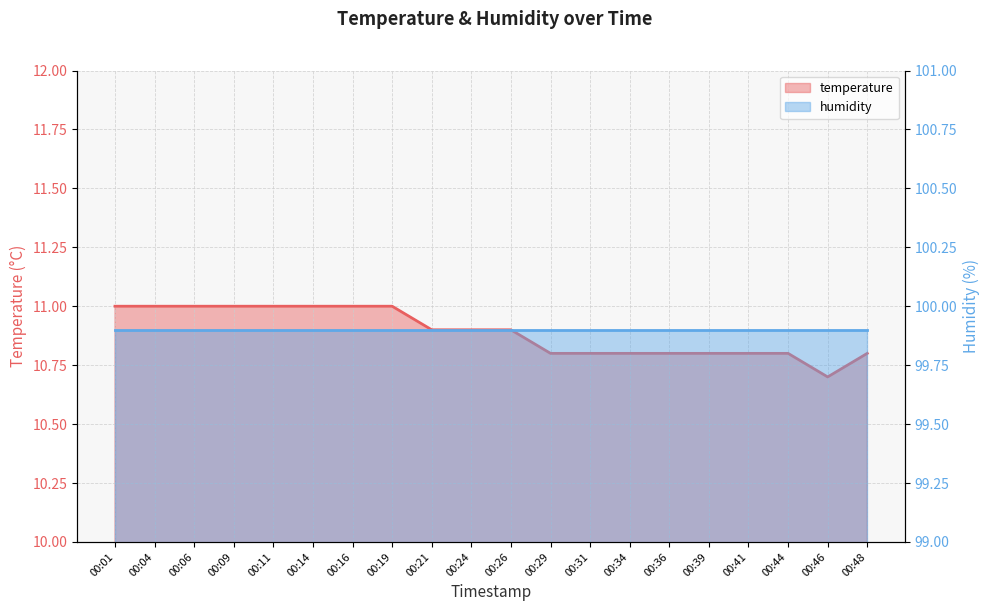

Where is the first local minimum?

00:46